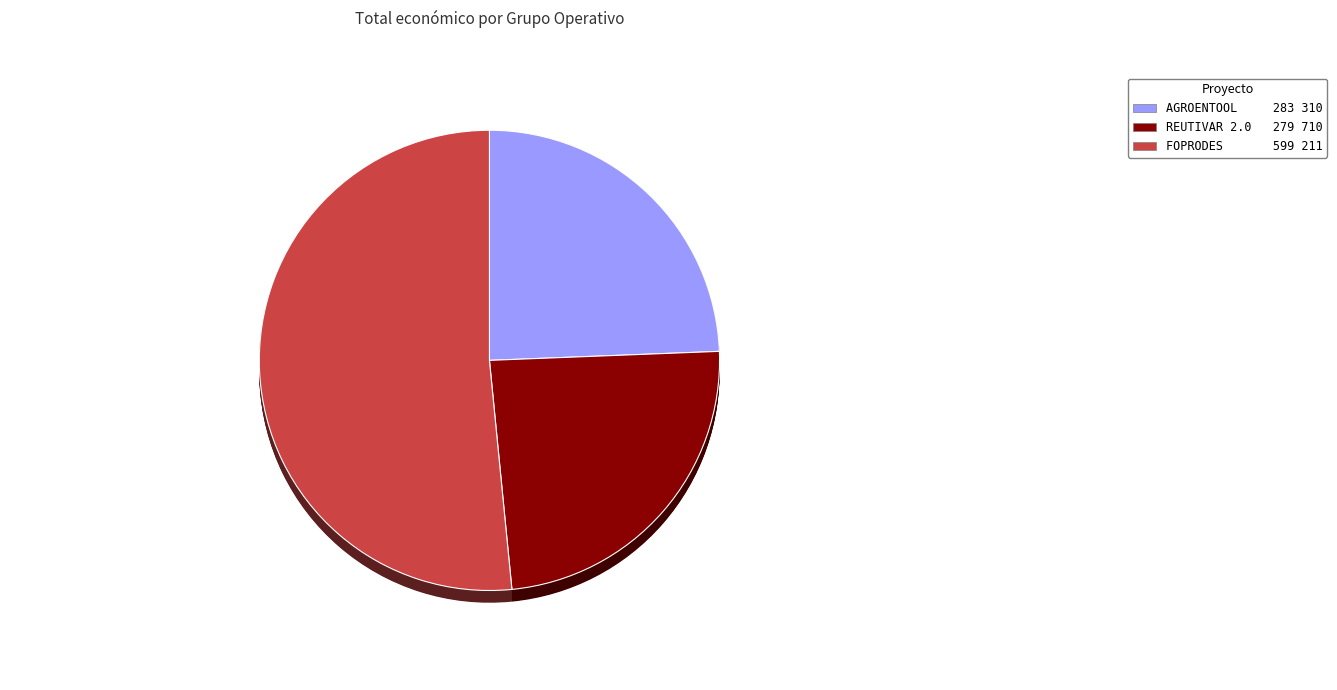

What is the change in value from AGROENTOOL to FOPRODES?

+315901